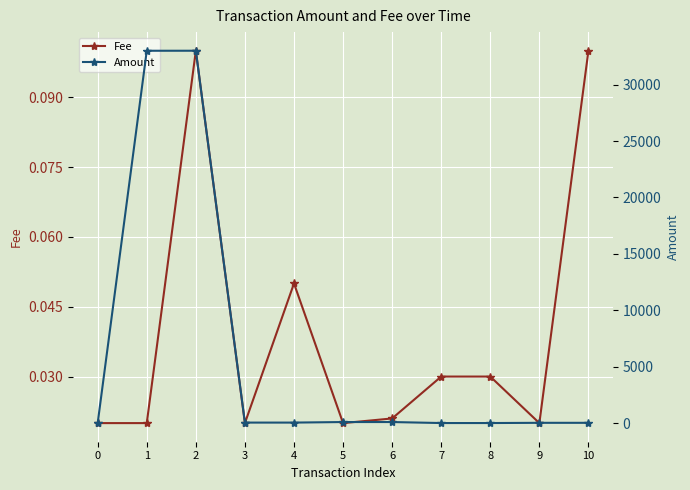

In Amount, how many points are lower than both neighbors (excluding endpoints)?

2